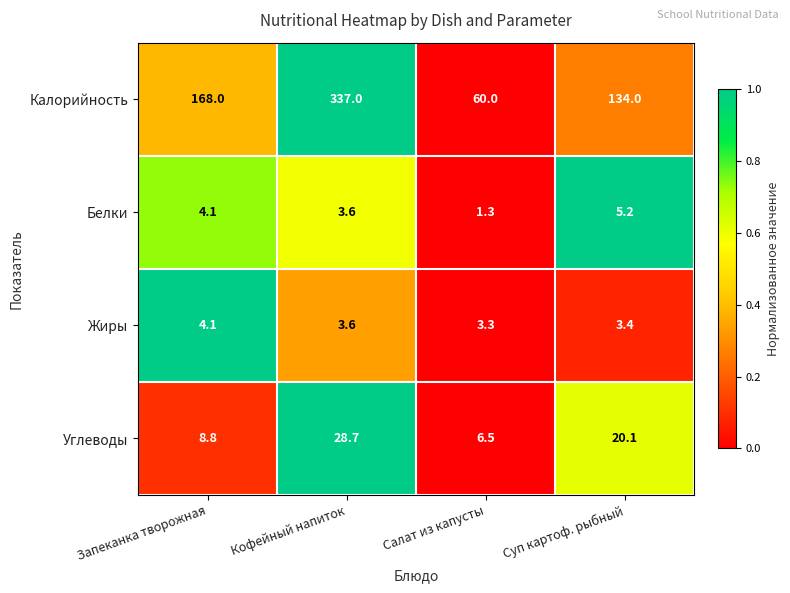

At which category does the chart reach its minimum across all series?

Салат из капусты